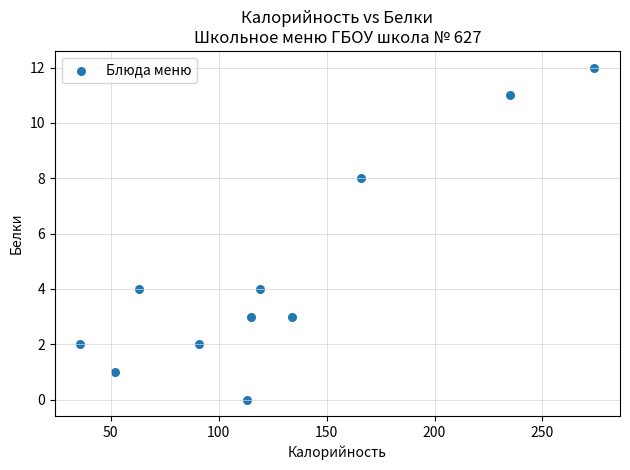

What is the range of Y values (max minus min)?

12